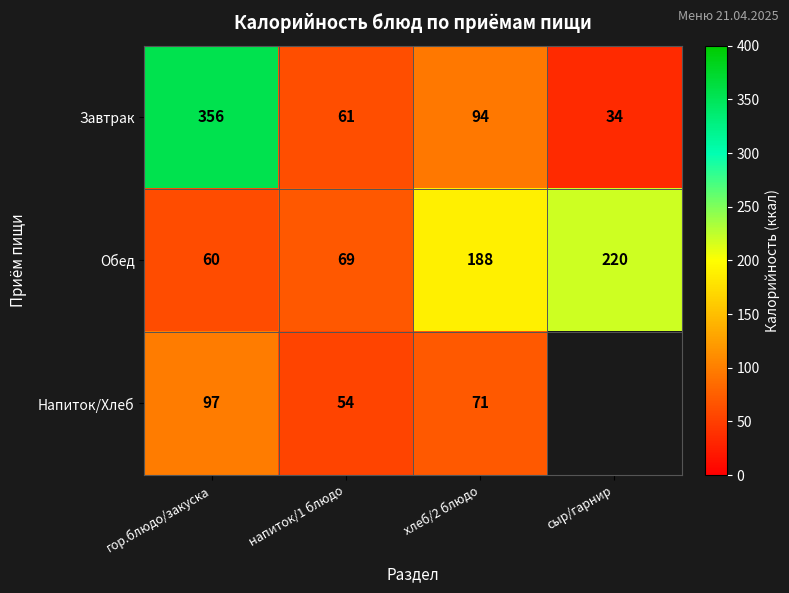

At how many categories does at least one series exceed 236?

1